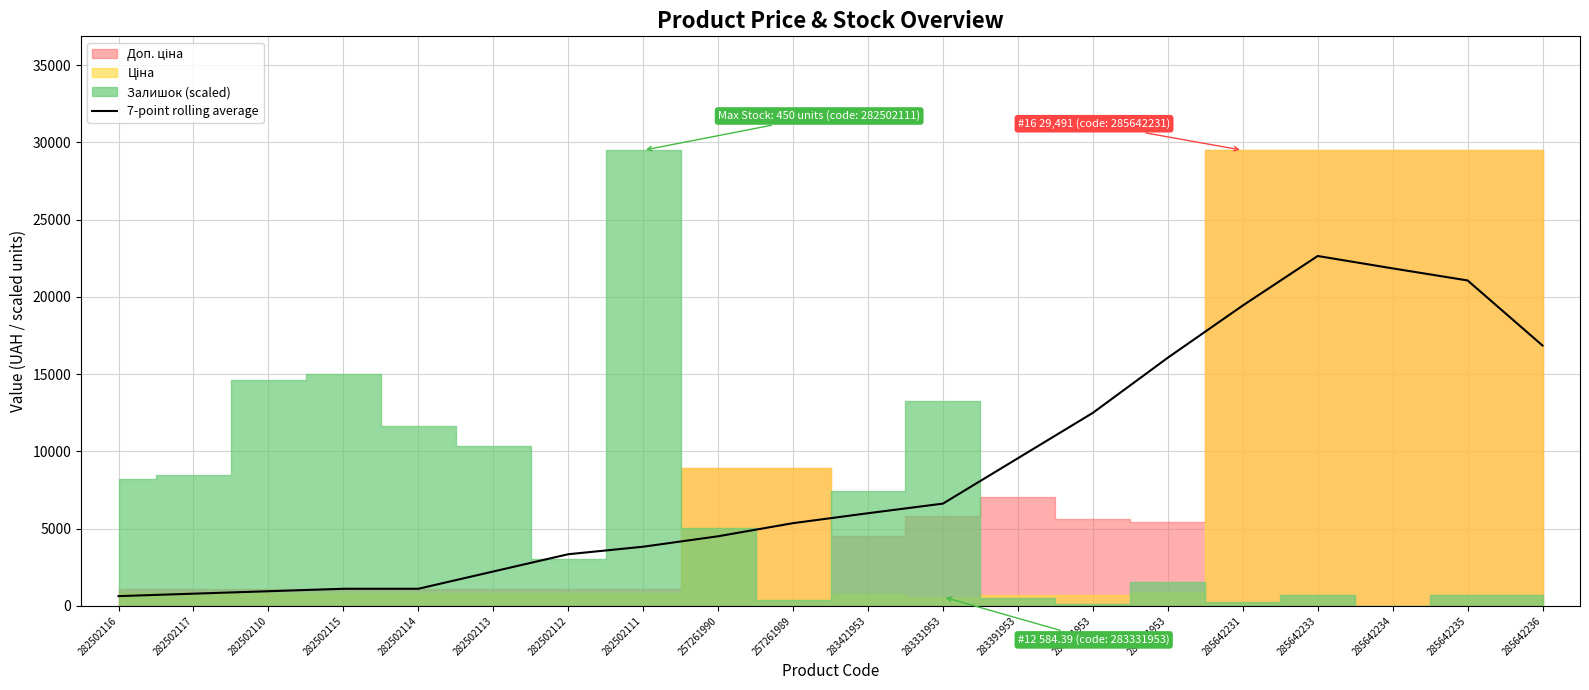

Reading right to left, what are all the values shown in this chart?

16852.3	21065.3	21845.7	22646.7	19441.0	16062.7	12494.4	9557.7	6620.9	5999.0	5356.4	4507.6	3831.2	3344.9	2227.0	1109.2	1109.2	950.7	792.3	633.8